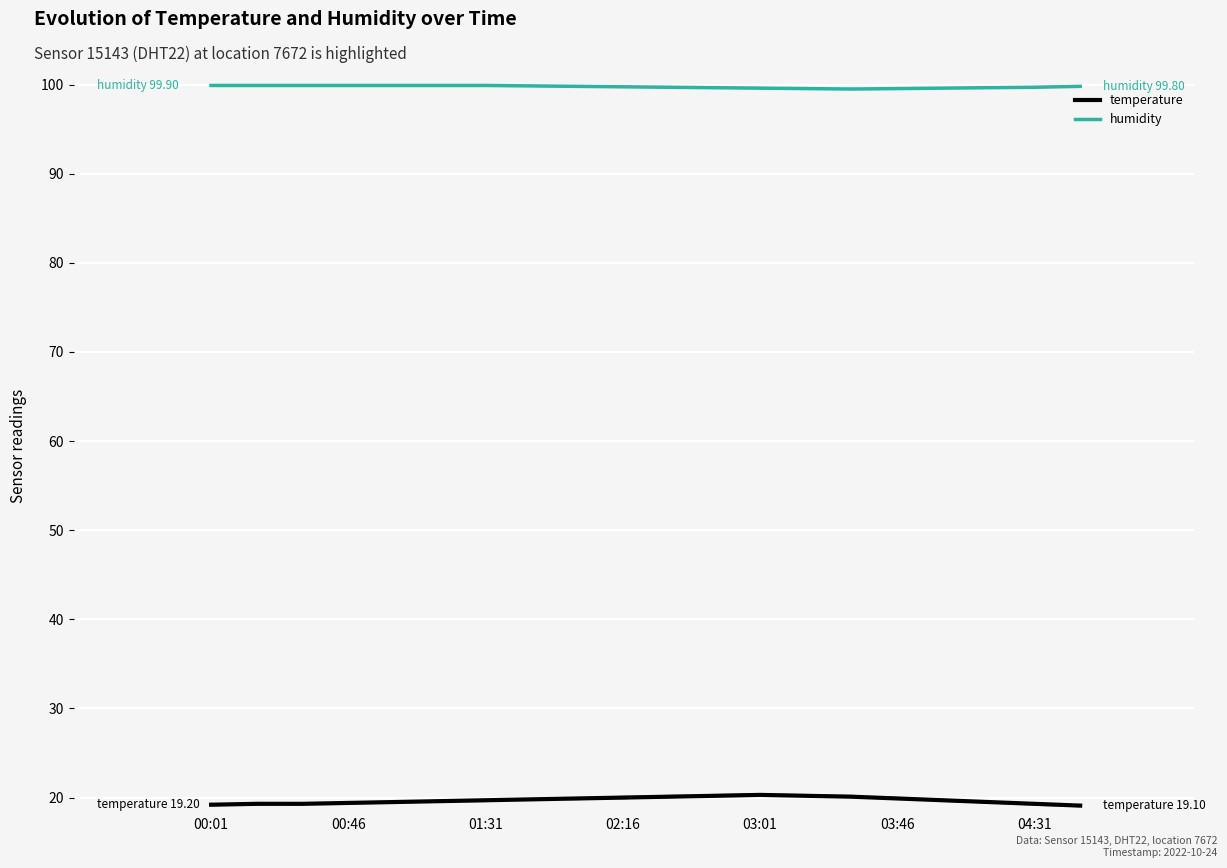

The temperature series shows 25.2 at 00:31. True or false?

False